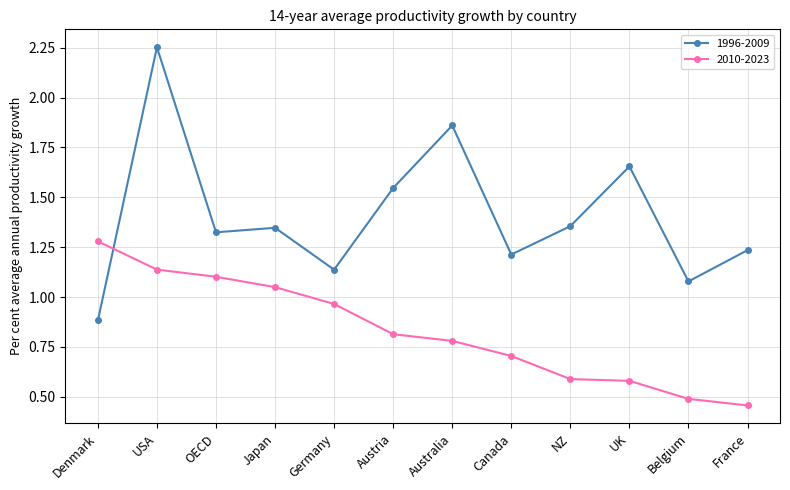

Between which two adjacent categories do 1996-2009 and 2010-2023 first intersect?

Denmark and USA